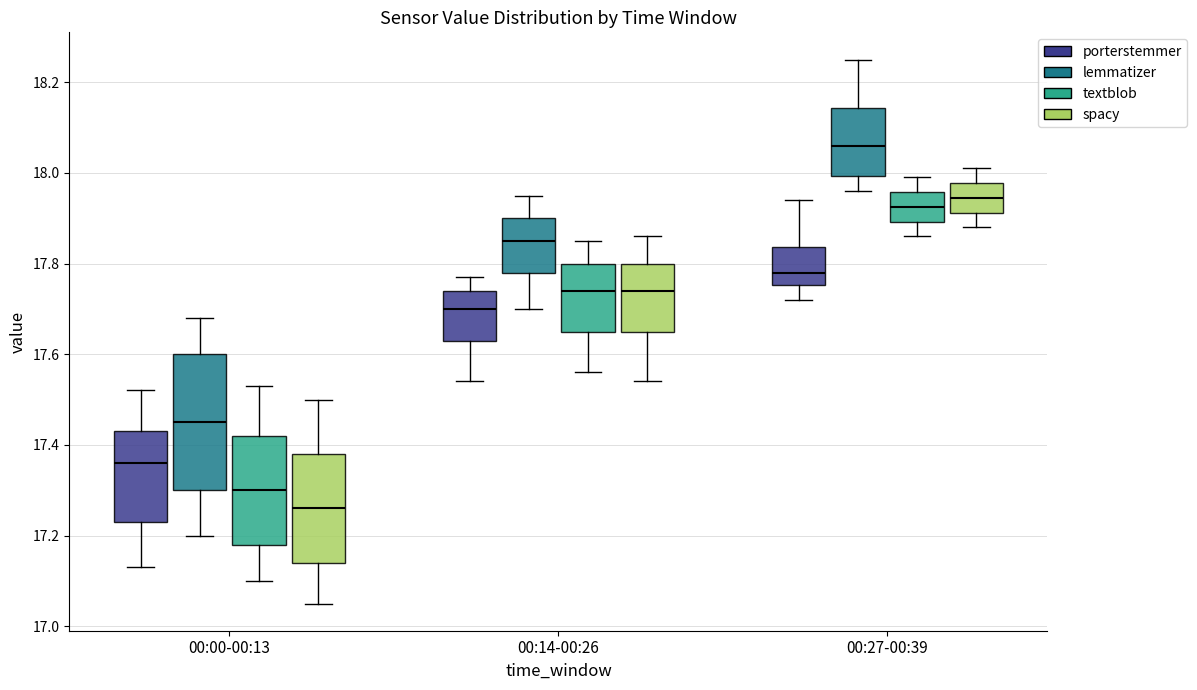

Which box's median line is the lowest?

00:00-00:13 (spacy)